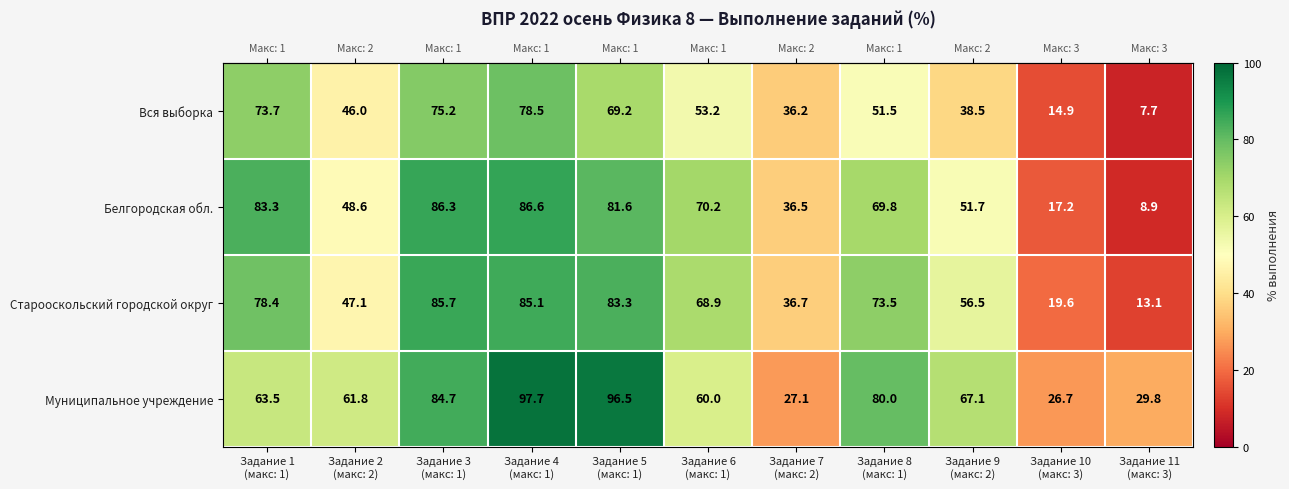

Which series changed the most between Задание 2
(макс: 2) and Задание 9
(макс: 2)?

Старооскольский городской округ